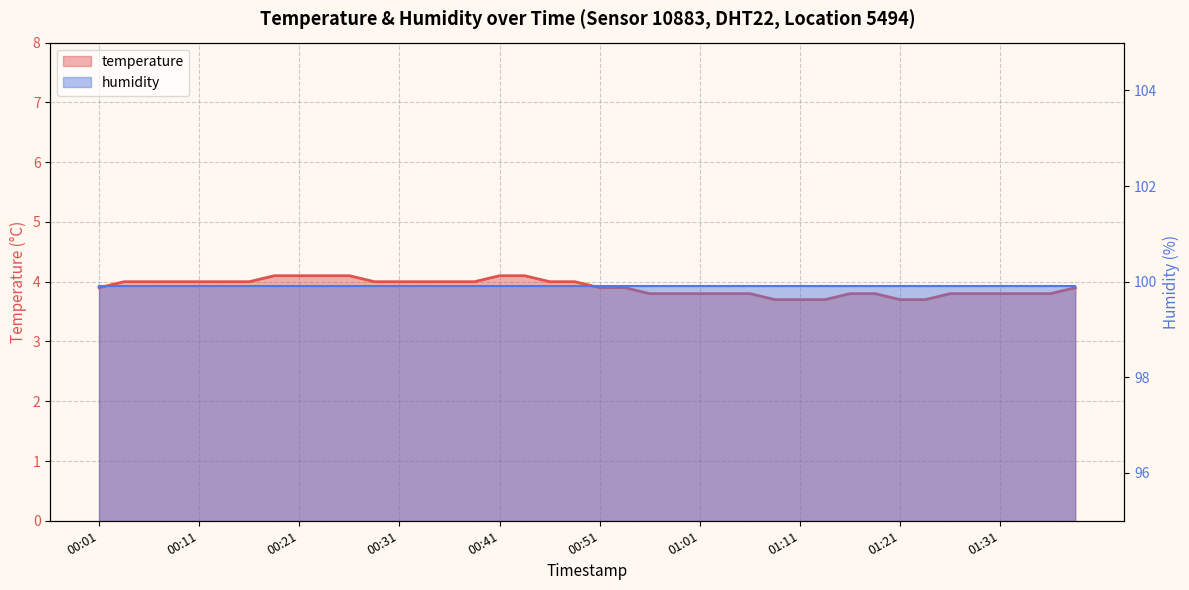

What is the sum of all values?

156.3